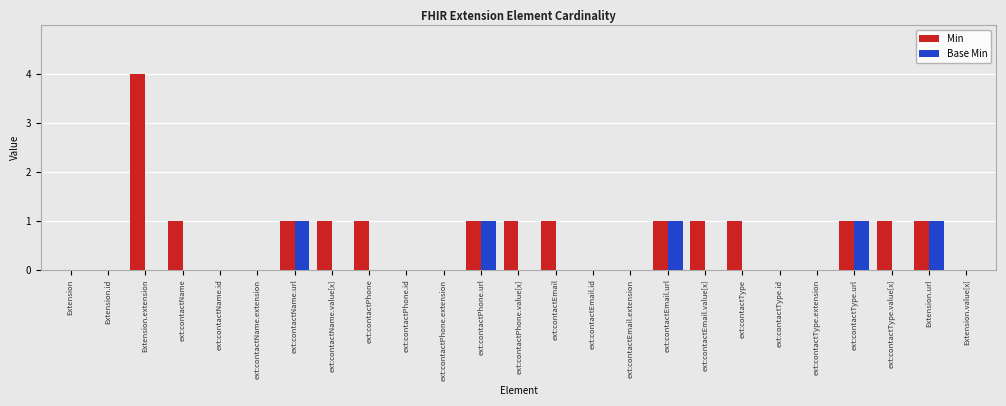

The Min series shows 0 at ext:contactName.id. True or false?

True